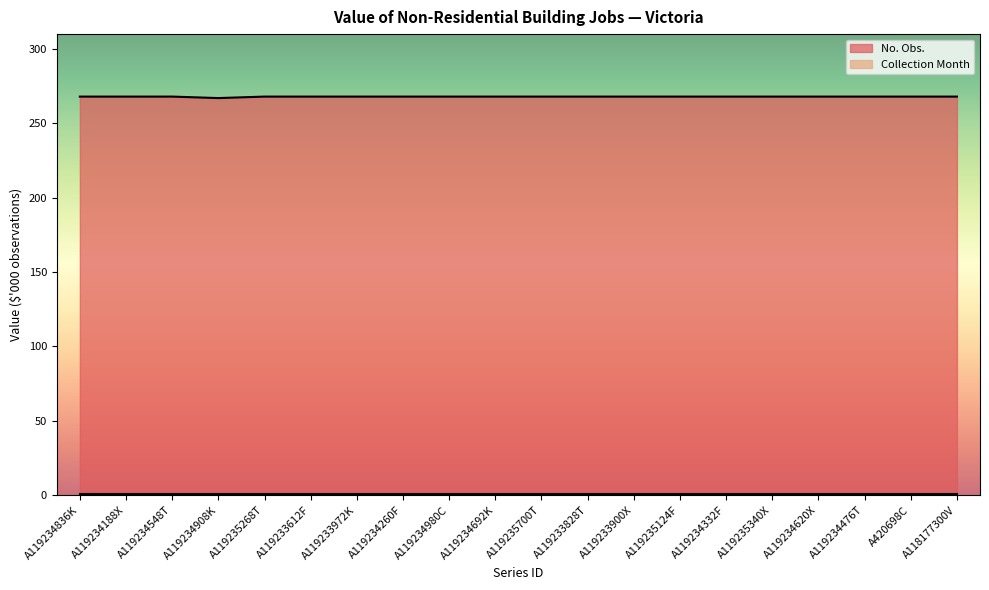

List the labels in order of value, largest first.

A119234836K, A119234188X, A119234548T, A119235268T, A119233612F, A119233972K, A119234260F, A119234980C, A119234692K, A119235700T, A119233828T, A119233900X, A119235124F, A119234332F, A119235340X, A119234620X, A119234476T, A420698C, A118177300V, A119234908K